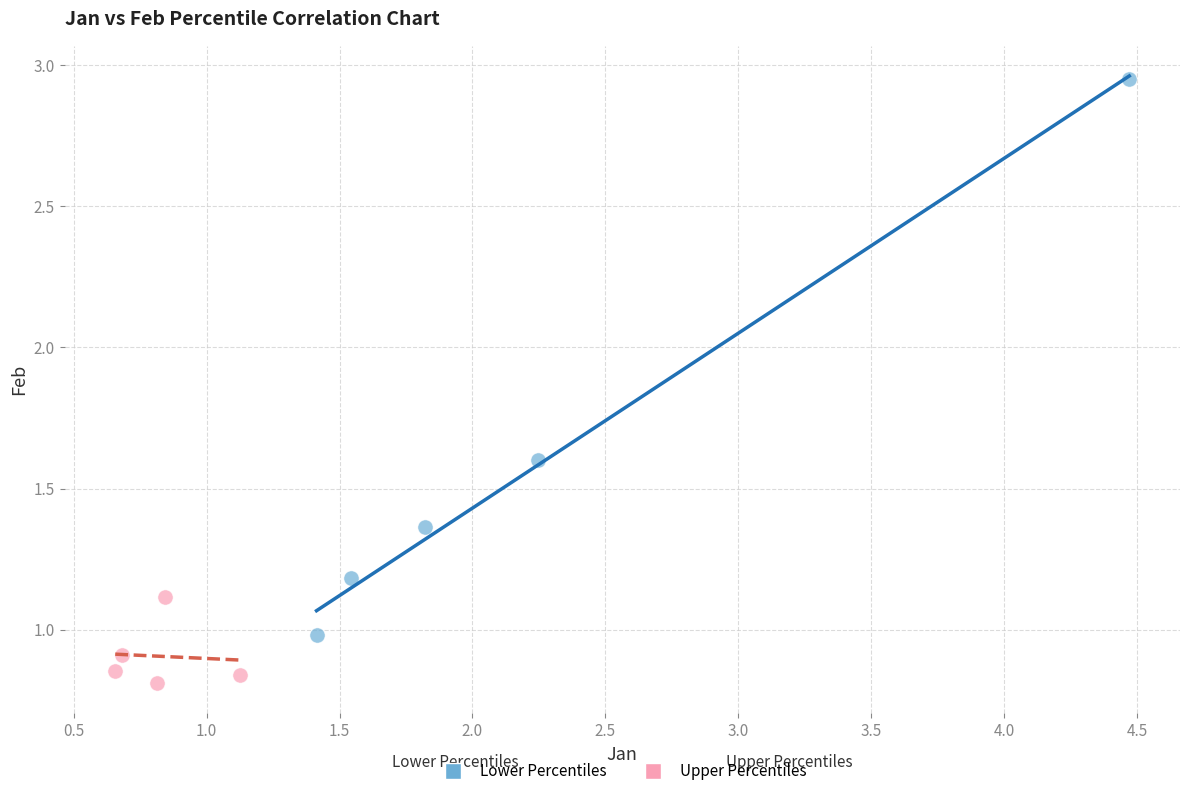

Which series contains the lowest Y value?

Upper Percentiles